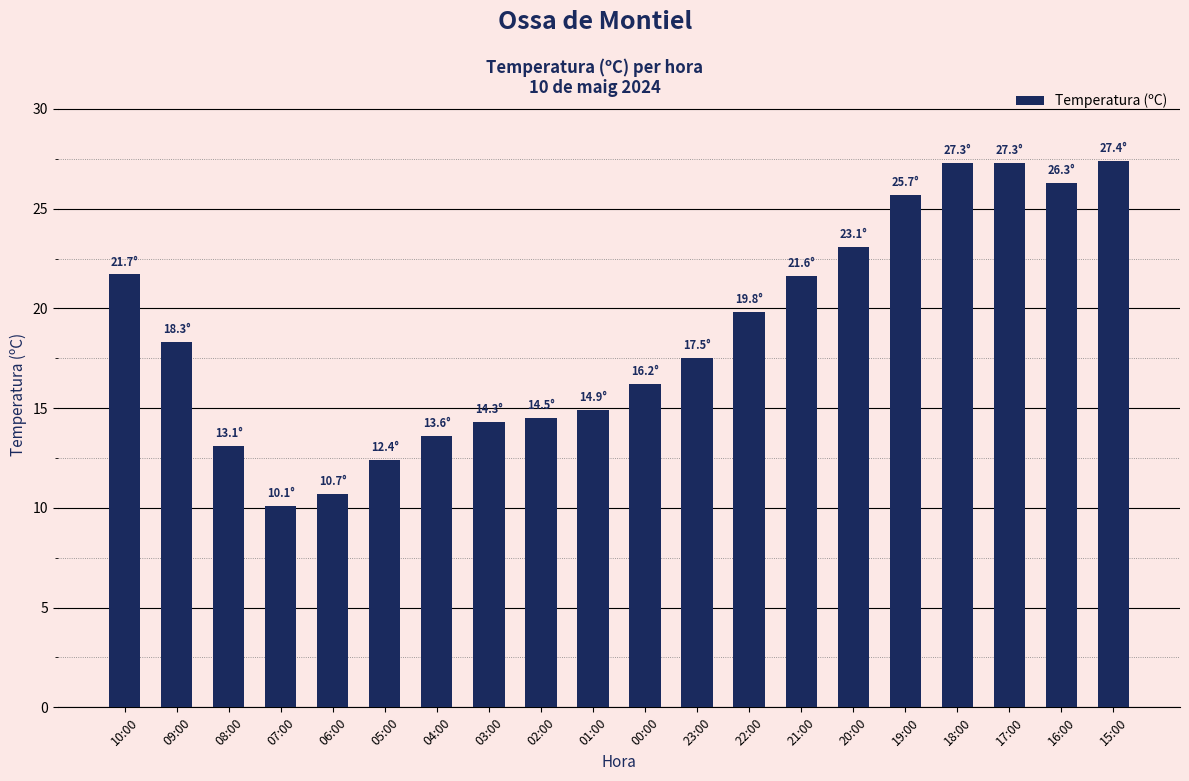

What is the average value?

18.8